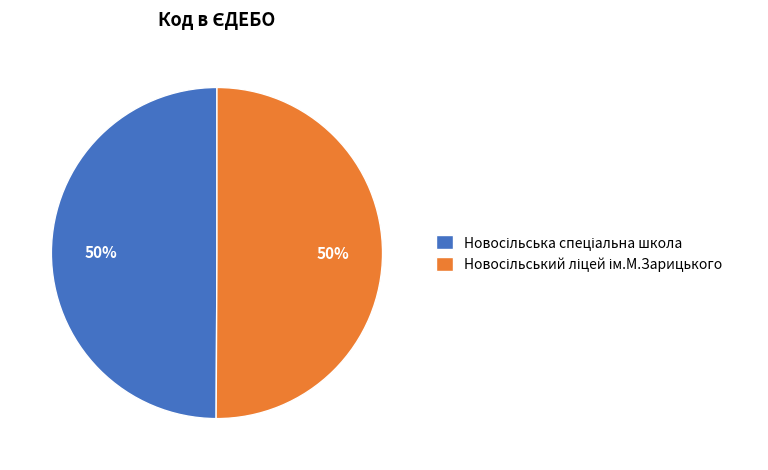

Combined, what portion of the pie is Новосільський ліцей ім.М.Зарицького and Новосільська спеціальна школа?

100.0%